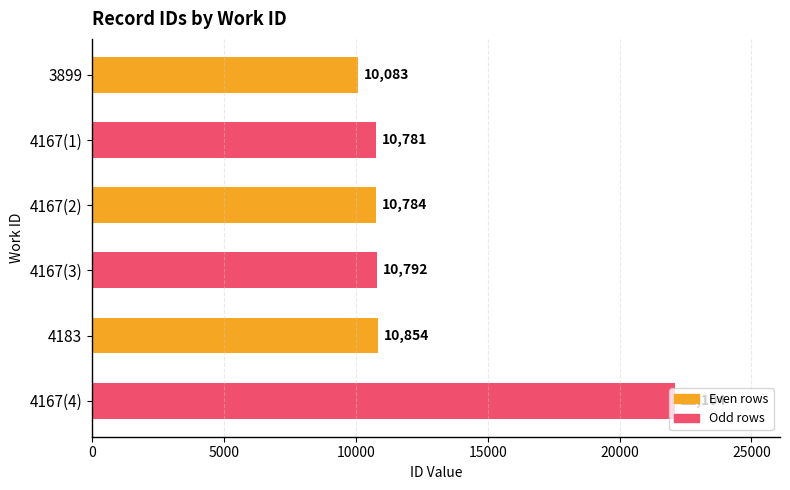

Count the number of categories in the chart.

6